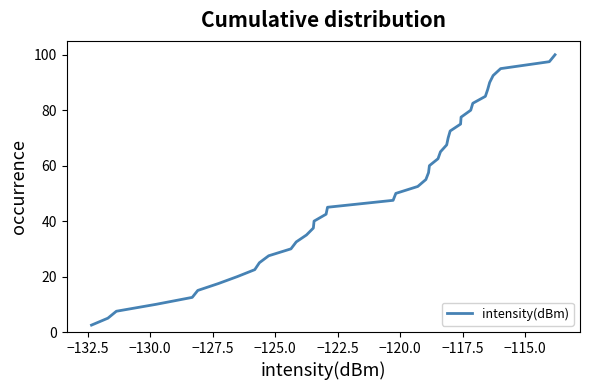

Reading left to right, transcribe all the data shown in this chart.

2.5	5.0	7.5	10.0	12.5	15.0	17.5	20.0	22.5	25.0	27.5	30.0	32.5	35.0	37.5	40.0	42.5	45.0	47.5	50.0	52.5	55.0	57.5	60.0	62.5	65.0	67.5	70.0	72.5	75.0	77.5	80.0	82.5	85.0	87.5	90.0	92.5	95.0	97.5	100.0